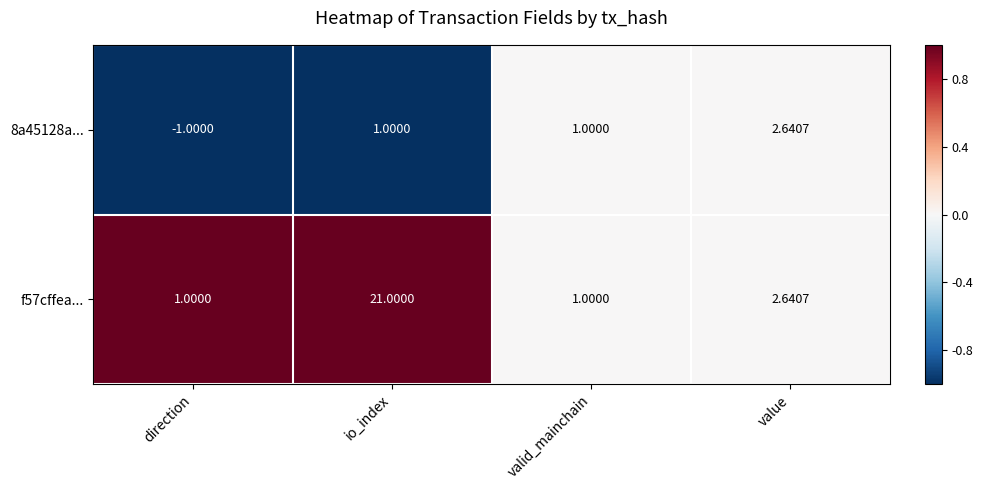

At which label is f57cffea... closest to 11?

value